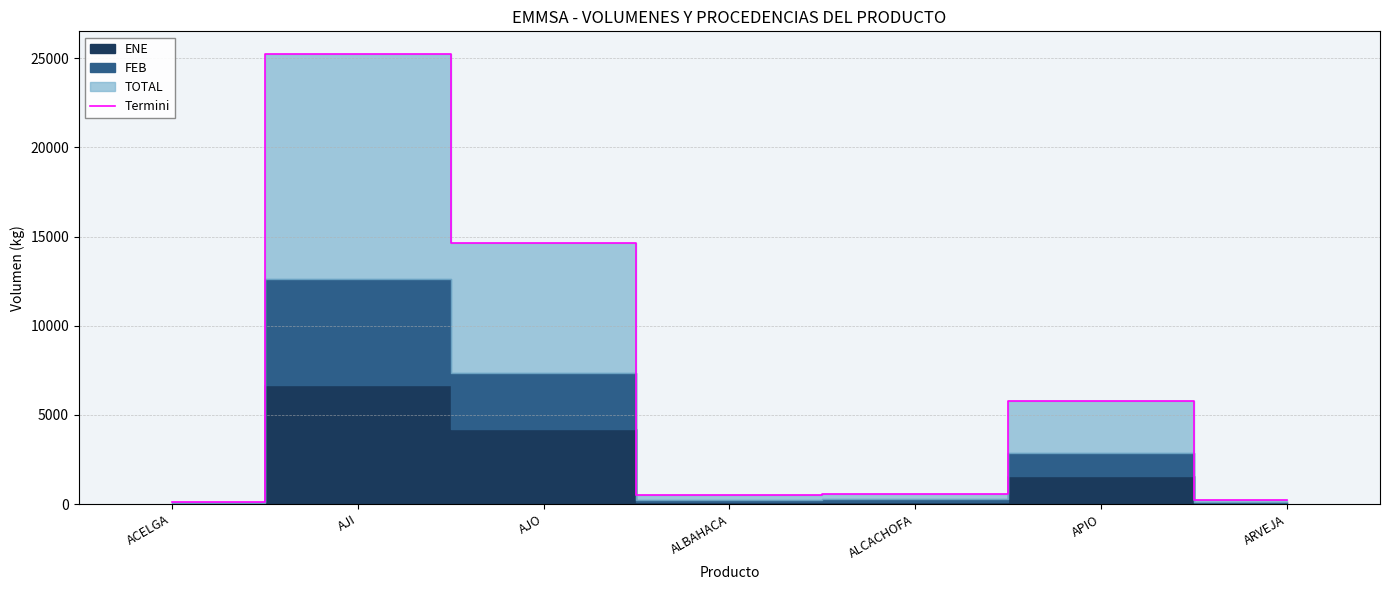

List the labels in order of value, largest first.

AJI, AJO, APIO, ALCACHOFA, ALBAHACA, ARVEJA, ACELGA